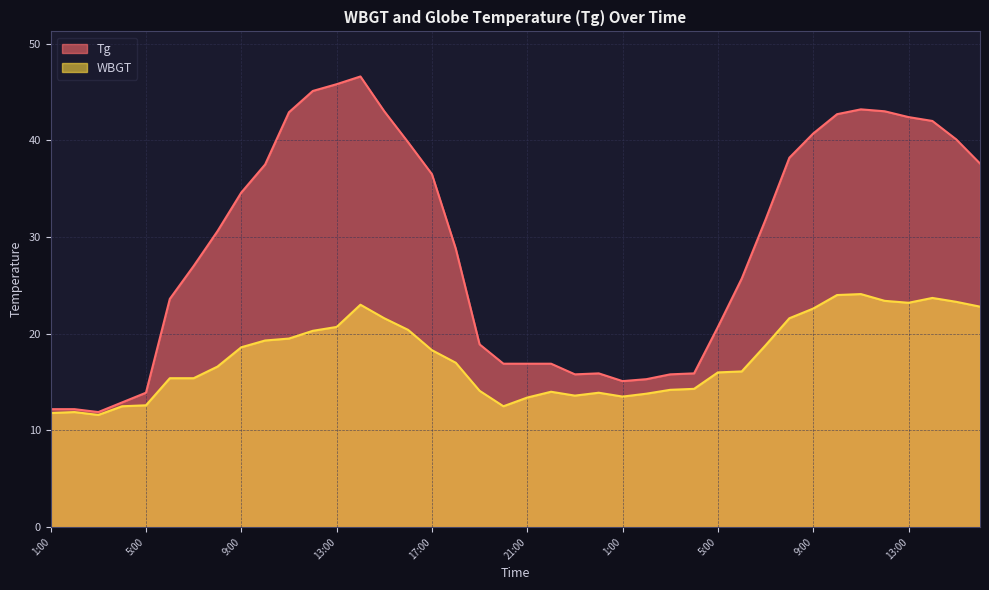

True or false: WBGT and Tg cross at least once.

False